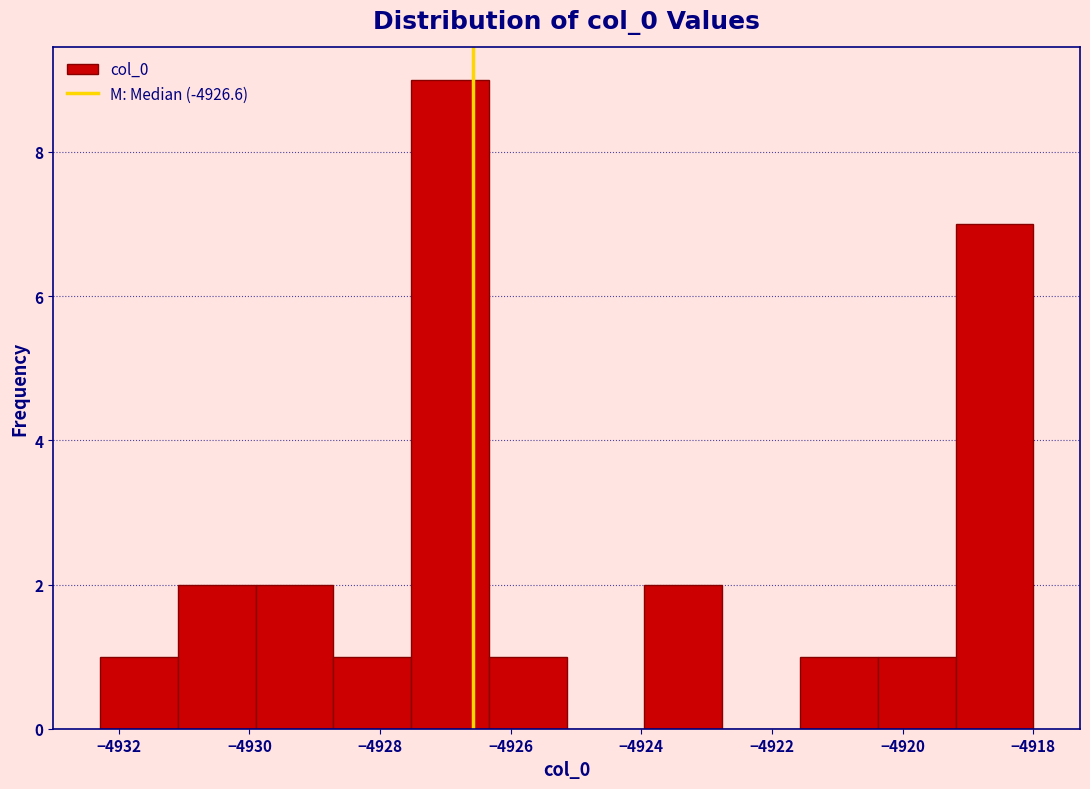

Reading left to right, transcribe this chart: for each bar, give the range it covers on the x-axis and its height. Neither the bar edges nor the heights are printed on the chart, so give them approximately, as read against the axes.

-4932.2 to -4931.0: 1
-4931.0 to -4930.0: 2
-4930.0 to -4928.8: 2
-4928.8 to -4927.6: 1
-4927.6 to -4926.4: 9
-4926.4 to -4925.2: 1
-4925.2 to -4924.0: 0
-4924.0 to -4922.8: 2
-4922.8 to -4921.6: 0
-4921.6 to -4920.4: 1
-4920.4 to -4919.2: 1
-4919.2 to -4918.0: 7